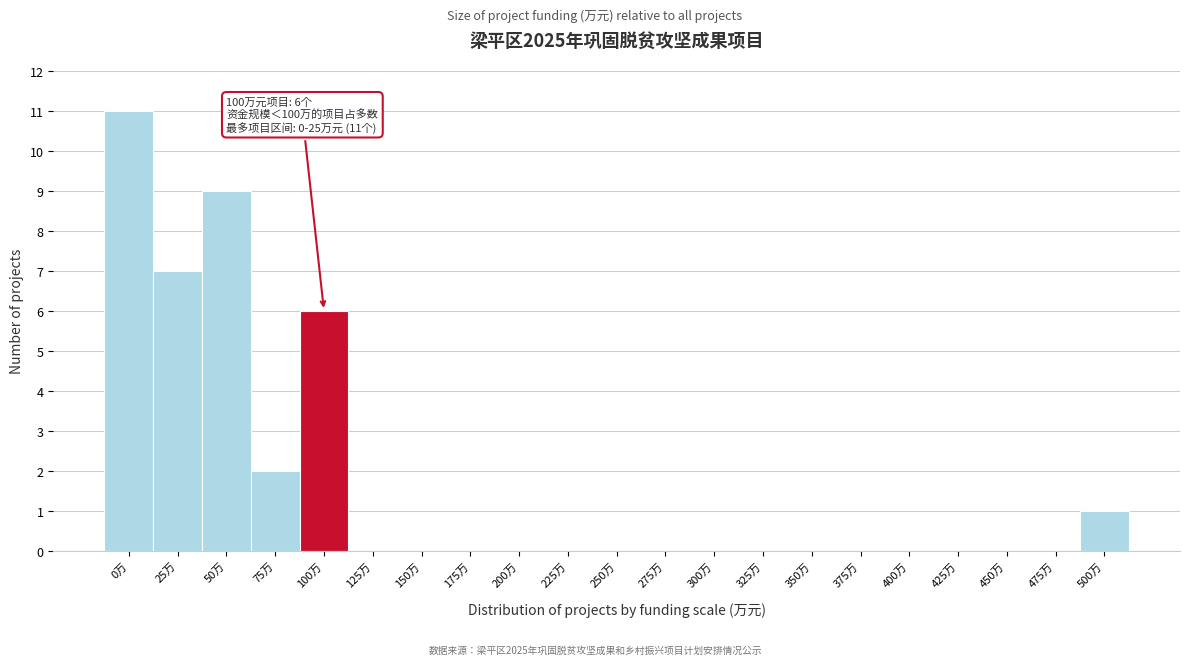

Reading left to right, extract all data points from this chart.

0万=11	25万=7	50万=9	75万=2	100万=6	125万=0	150万=0	175万=0	200万=0	225万=0	250万=0	275万=0	300万=0	325万=0	350万=0	375万=0	400万=0	425万=0	450万=0	475万=0	500万=1